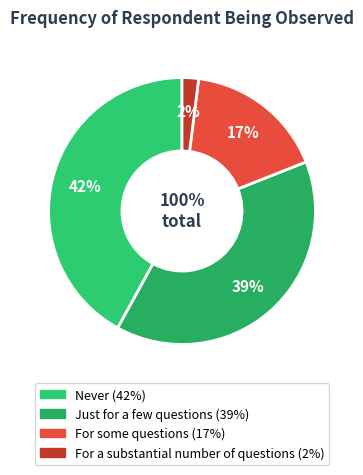

How much of the chart is everything except Throughout most of the interview?

100.0%